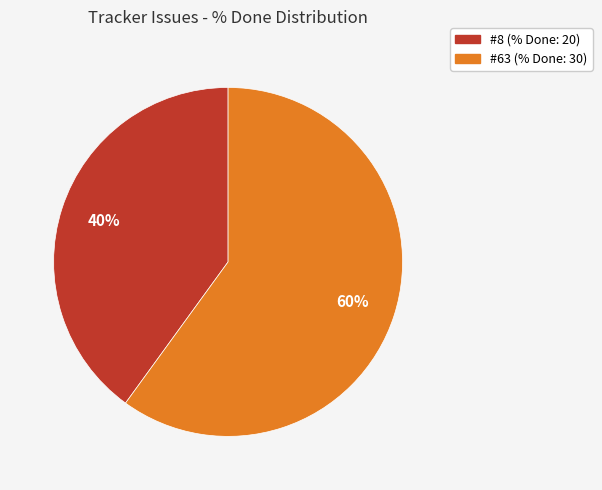

Count the number of slices in the pie.

2